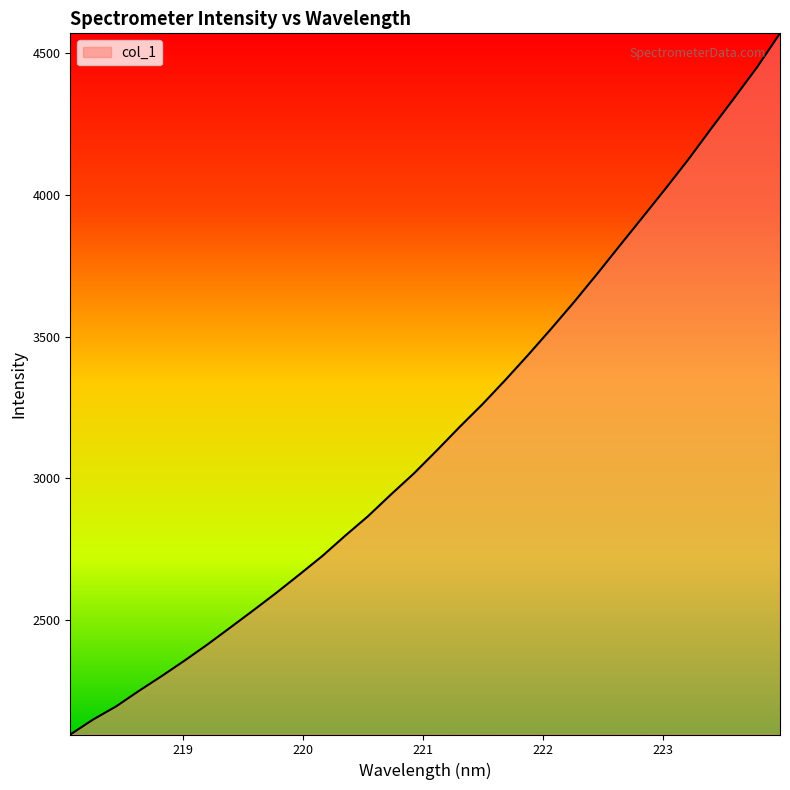

What is the difference between the maximum and minimum values?

2471.5